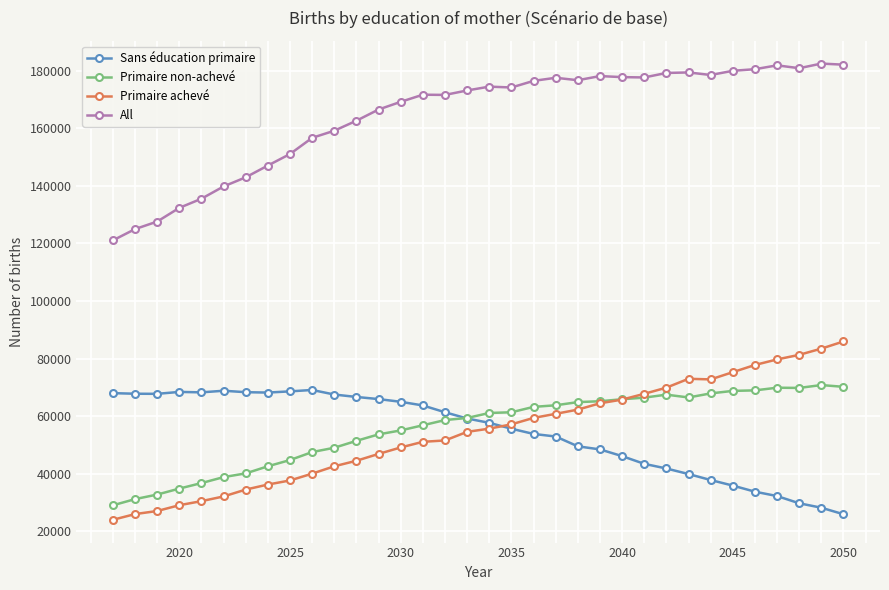

List the series in order of their peak value, lowest first.

Sans éducation primaire, Primaire non-achevé, Primaire achevé, All